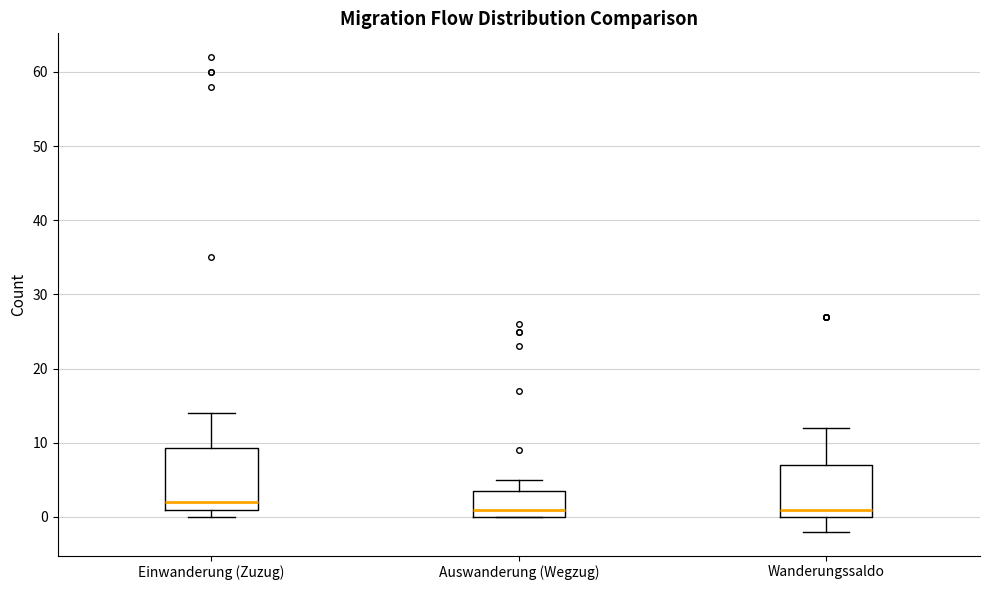

Reading left to right, read every box against the y-axis: the position of its median line, the range the box covers, and the ends of its whiskers. The values are not printed on the chart, so give them approximately, as read against the axis.

Einwanderung (Zuzug): median 2, box 1 to 9, whiskers 0 to 14
Auswanderung (Wegzug): median 1, box 0 to 4, whiskers 0 to 5
Wanderungssaldo: median 1, box 0 to 7, whiskers -2 to 12